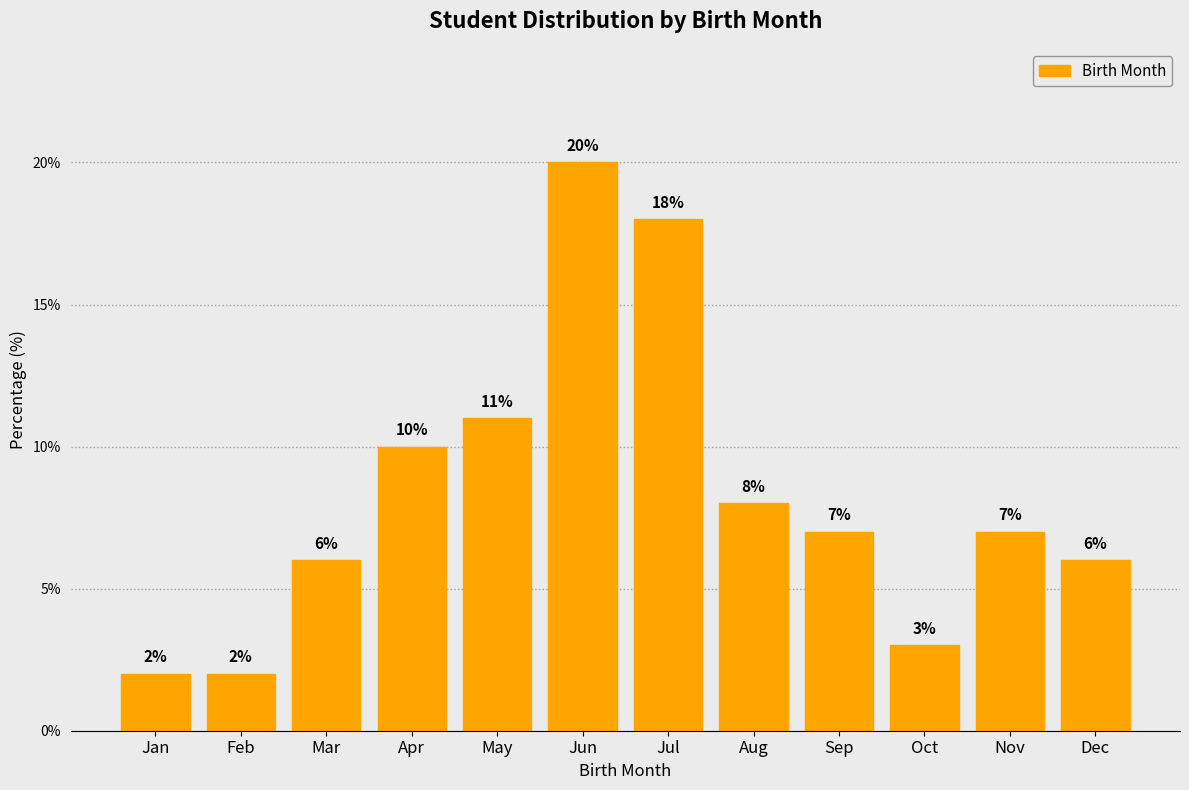

Reading left to right, transcribe all the data shown in this chart.

Jan=2.0	Feb=2.0	Mar=6.0	Apr=10.0	May=11.0	Jun=20.0	Jul=18.0	Aug=8.0	Sep=7.0	Oct=3.0	Nov=7.0	Dec=6.0